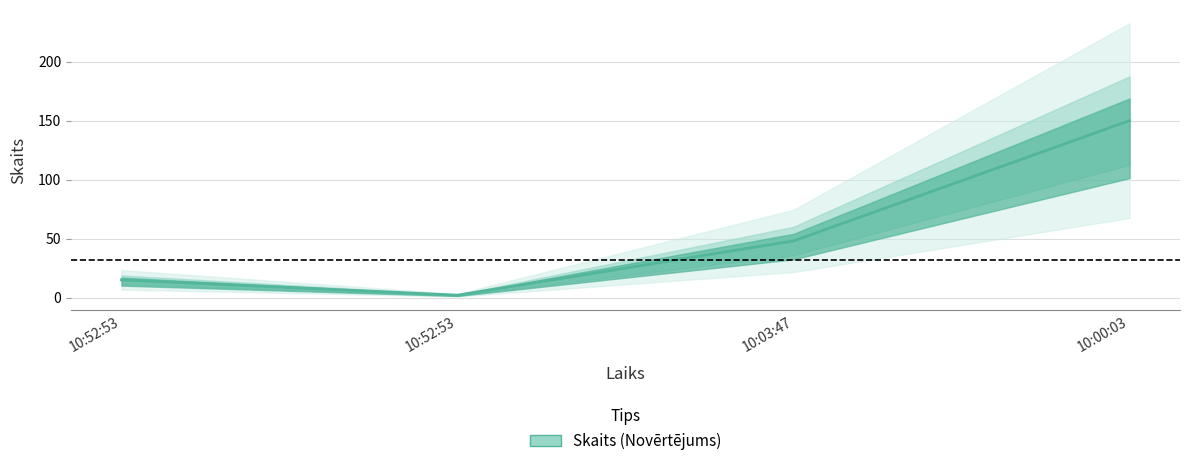

What is the maximum value shown in the chart?

150